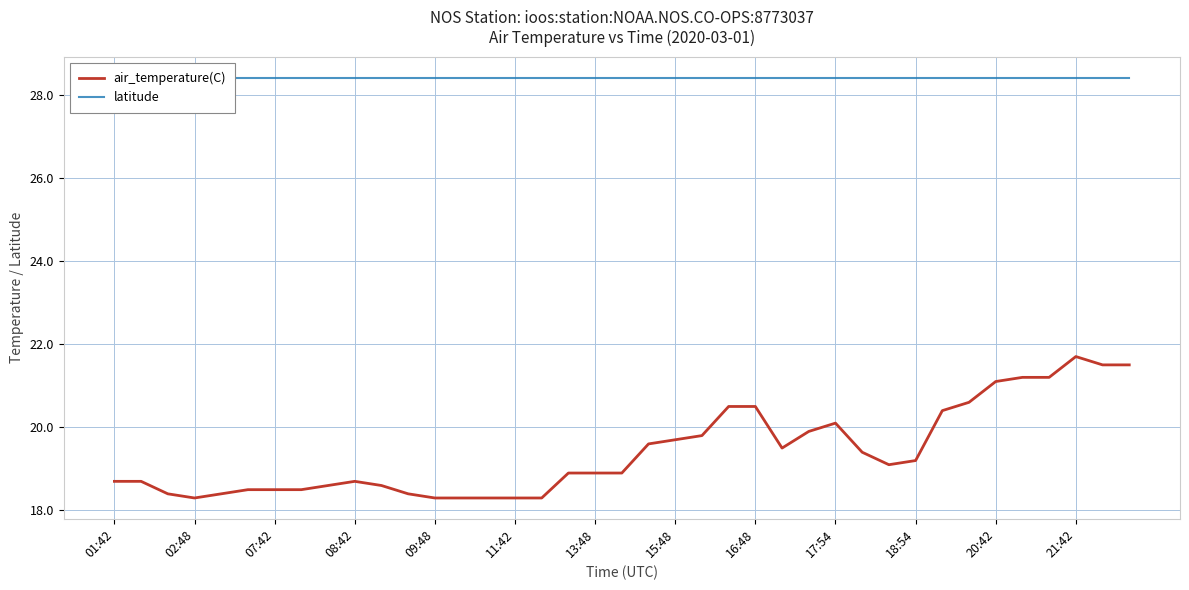

What is the total value across all series at 28?

47.8